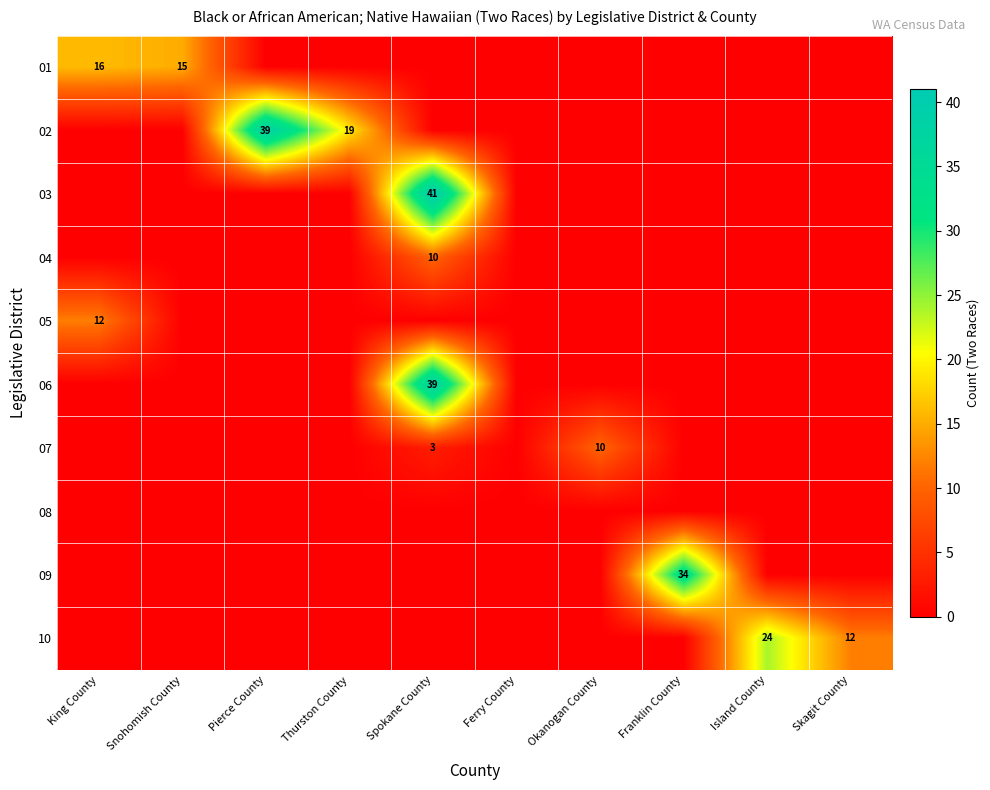

The value of 02 at Thurston County is 19. True or false?

True